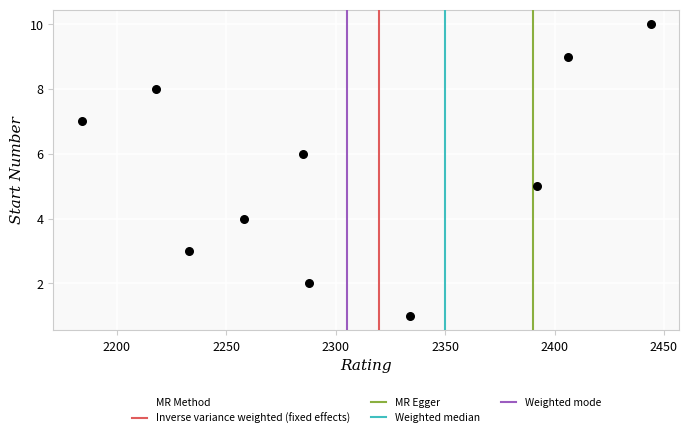

What is the average Y value?

6